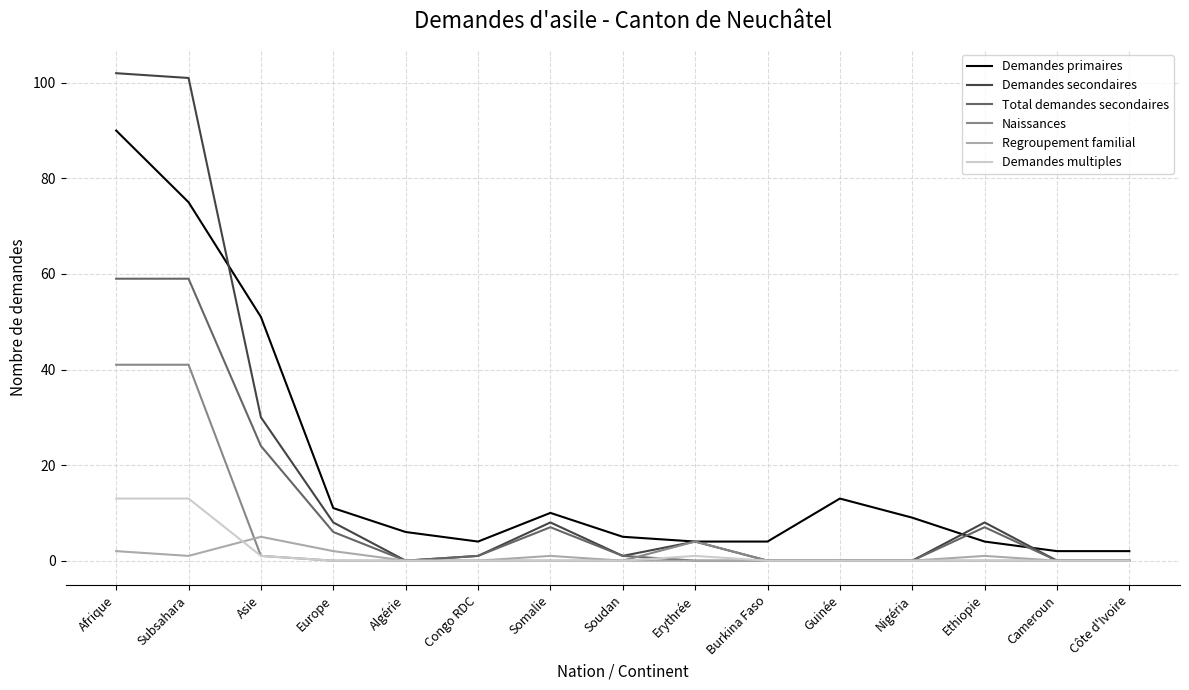

At which category is the sum across all series the highest?

Afrique